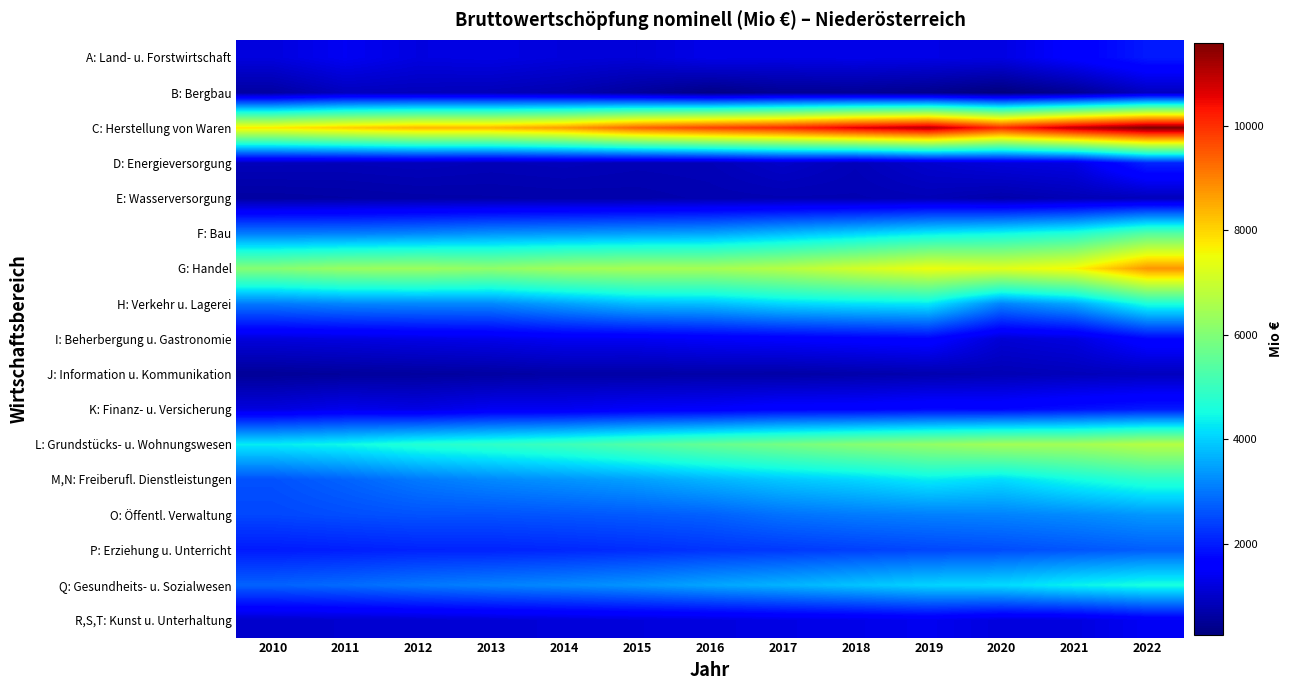

Reading left to right, transcribe all the data shown in this chart.

A: Land- u. Forstwirtschaft: 2010=1196	2011=1412	2012=1224	2013=1262	2014=1177	2015=1140	2016=1311	2017=1275	2018=1307	2019=1278	2020=1245	2021=1596	2022=1957
B: Bergbau: 2010=617	2011=881	2012=860	2013=836	2014=756	2015=563	2016=348	2017=478	2018=496	2019=417	2020=255	2021=473	2022=909
C: Herstellung von Waren: 2010=7760	2011=8070	2012=8342	2013=8355	2014=8688	2015=9359	2016=9761	2017=10070	2018=10624	2019=11029	2020=10051	2021=10945	2022=11590
D: Energieversorgung: 2010=848	2011=836	2012=867	2013=821	2014=852	2015=806	2016=824	2017=990	2018=841	2019=1048	2020=1185	2021=1259	2022=2082
E: Wasserversorgung: 2010=619	2011=647	2012=676	2013=689	2014=705	2015=711	2016=756	2017=774	2018=776	2019=816	2020=709	2021=803	2022=858
F: Bau: 2010=3070	2011=3083	2012=3173	2013=3308	2014=3367	2015=3446	2016=3506	2017=3756	2018=4010	2019=4297	2020=4450	2021=4693	2022=5388
G: Handel: 2010=6056	2011=6315	2012=6364	2013=6205	2014=6433	2015=6506	2016=6491	2017=6707	2018=7094	2019=7459	2020=7301	2021=7600	2022=8763
H: Verkehr u. Lagerei: 2010=3040	2011=3162	2012=3195	2013=3195	2014=3476	2015=3768	2016=3810	2017=4077	2018=4202	2019=4270	2020=3142	2021=3550	2022=4605
I: Beherbergung u. Gastronomie: 2010=1183	2011=1216	2012=1270	2013=1314	2014=1406	2015=1407	2016=1496	2017=1546	2018=1609	2019=1679	2020=1109	2021=1214	2022=1703
J: Information u. Kommunikation: 2010=516	2011=558	2012=582	2013=611	2014=666	2015=652	2016=673	2017=656	2018=699	2019=743	2020=798	2021=849	2022=894
K: Finanz- u. Versicherung: 2010=1207	2011=1346	2012=1262	2013=1406	2014=1408	2015=1500	2016=1532	2017=1654	2018=1658	2019=1744	2020=1720	2021=1849	2022=1967
L: Grundstücks- u. Wohnungswesen: 2010=4296	2011=4442	2012=4713	2013=4861	2014=5061	2015=5351	2016=5614	2017=5826	2018=6059	2019=6232	2020=6442	2021=6461	2022=6715
M,N: Freiberufl. Dienstleistungen: 2010=2582	2011=2781	2012=3032	2013=3203	2014=3324	2015=3466	2016=3698	2017=3905	2018=4060	2019=4301	2020=4121	2021=4495	2022=4790
O: Öffentl. Verwaltung: 2010=2468	2011=2546	2012=2600	2013=2596	2014=2636	2015=2685	2016=2758	2017=2950	2018=3049	2019=3105	2020=3136	2021=3226	2022=3362
P: Erziehung u. Unterricht: 2010=1973	2011=2014	2012=2063	2013=2066	2014=2110	2015=2170	2016=2255	2017=2312	2018=2388	2019=2470	2020=2533	2021=2626	2022=2729
Q: Gesundheits- u. Sozialwesen: 2010=2773	2011=2873	2012=3013	2013=3124	2014=3217	2015=3344	2016=3522	2017=3673	2018=3856	2019=4037	2020=4104	2021=4373	2022=4565
R,S,T: Kunst u. Unterhaltung: 2010=1035	2011=1055	2012=1079	2013=1118	2014=1154	2015=1182	2016=1209	2017=1265	2018=1307	2019=1385	2020=1195	2021=1206	2022=1440